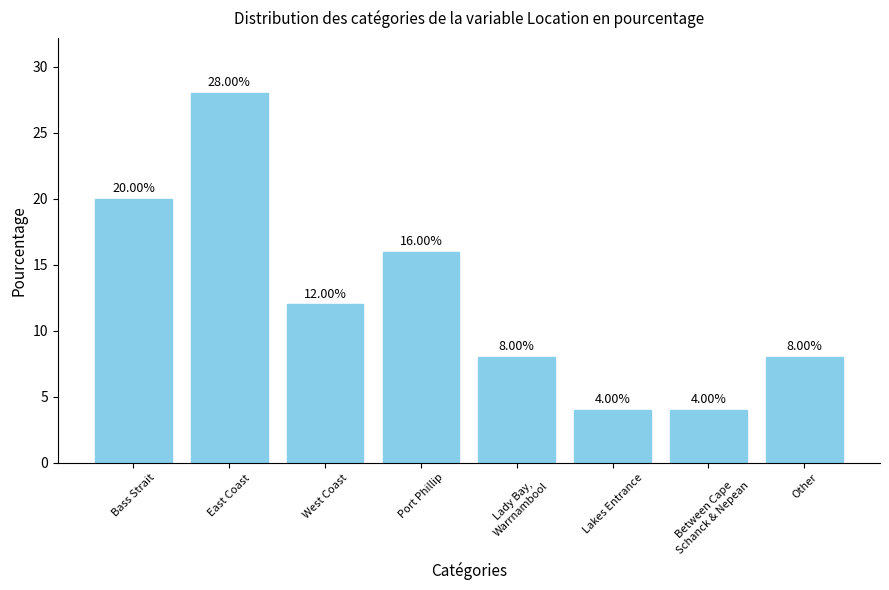

Which category has the highest value across all series?

East Coast